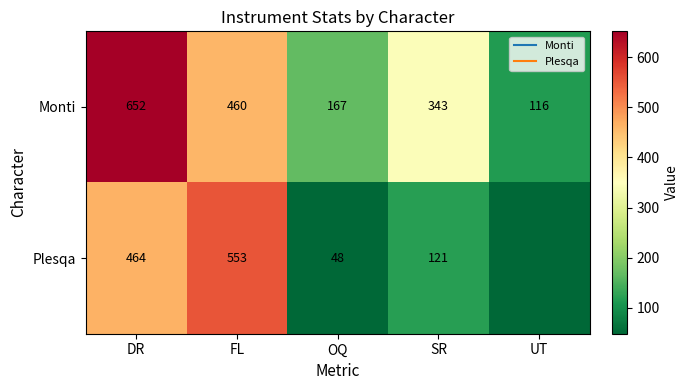

What is the difference between the Monti values at UT and OQ?

51